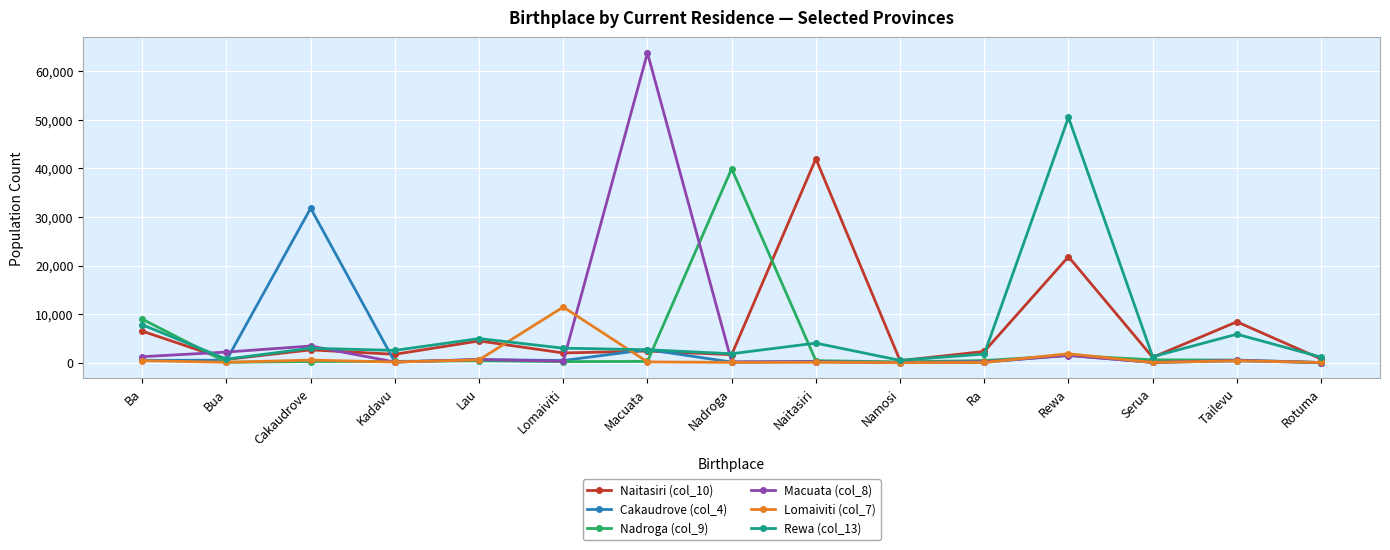

Which series has the widest spread of values?

Macuata (col_8)